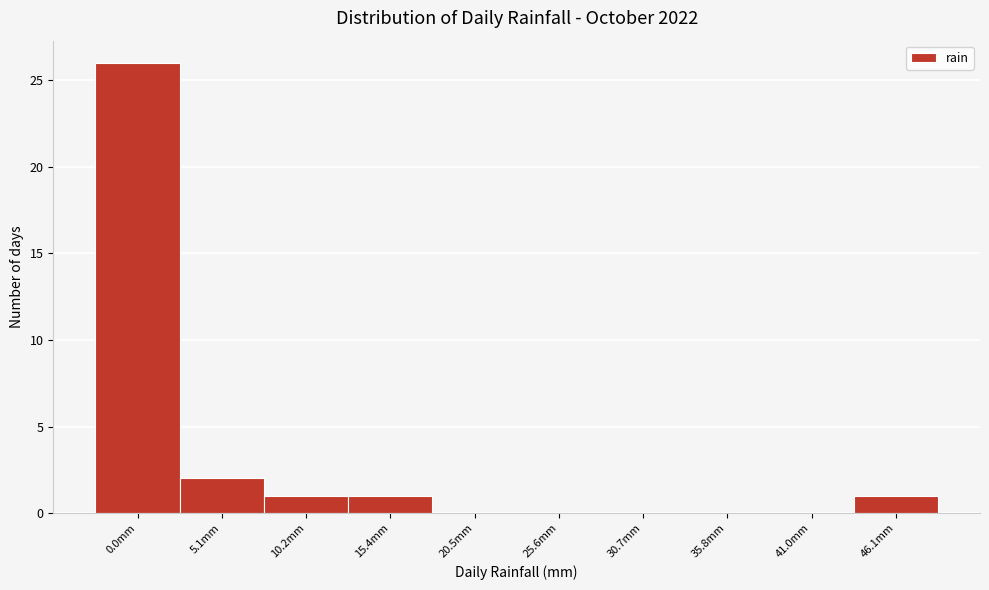

Reading right to left, extract all data points from this chart.

46.1mm=1	41.0mm=0	35.8mm=0	30.7mm=0	25.6mm=0	20.5mm=0	15.4mm=1	10.2mm=1	5.1mm=2	0.0mm=26